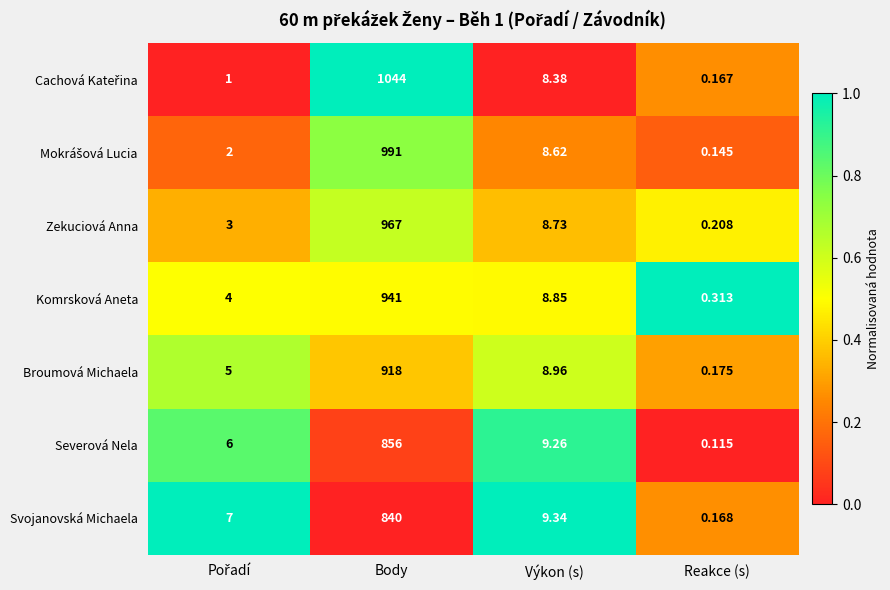

At which label does Severová Nela first exceed 9?

Body